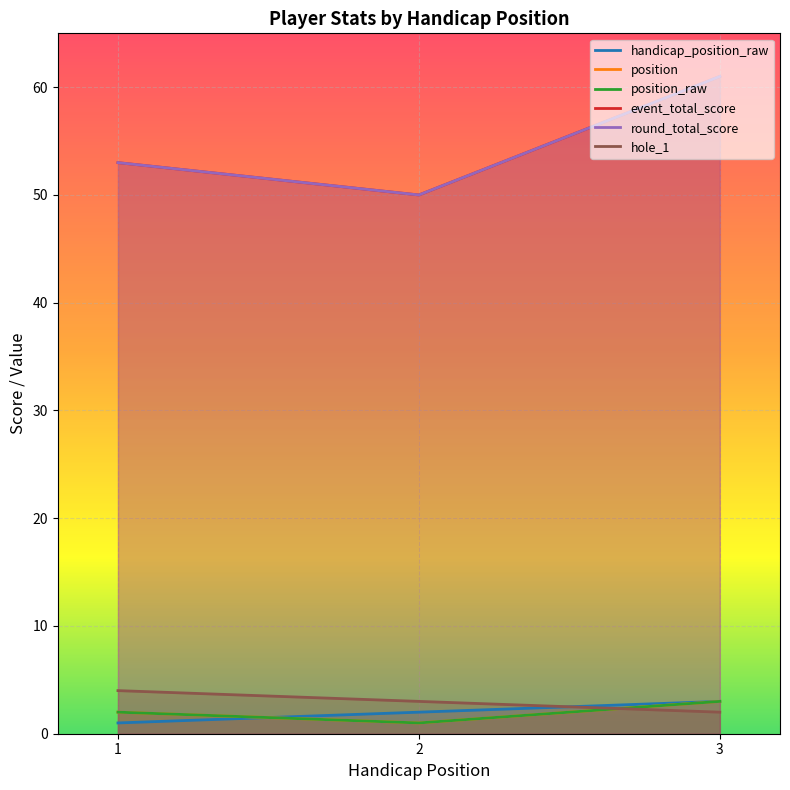

The event_total_score series shows 88 at 2. True or false?

False